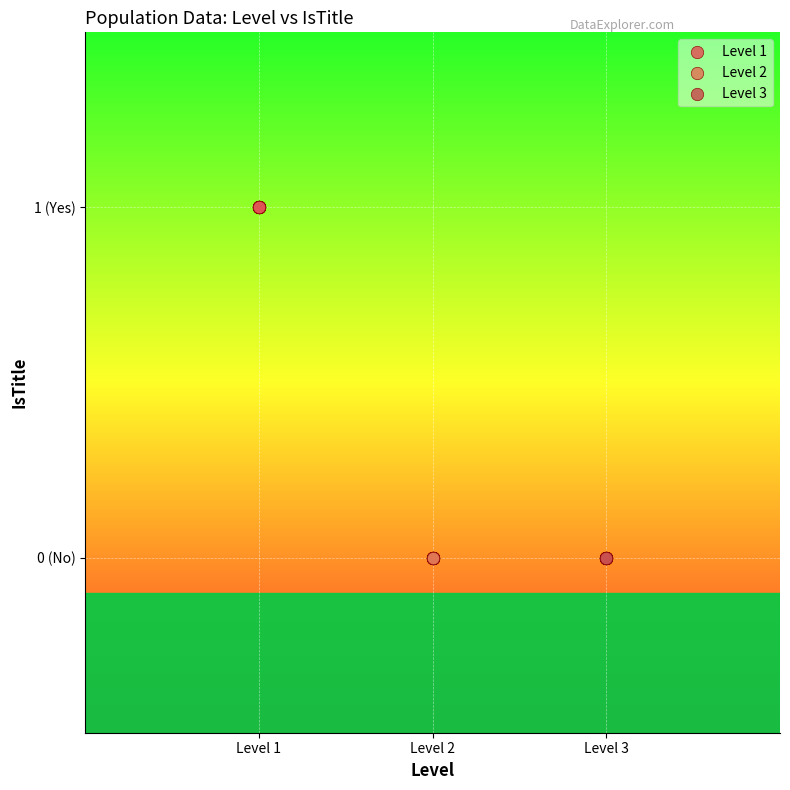

What are all the series names shown in the legend?

Level 1, Level 2, Level 3